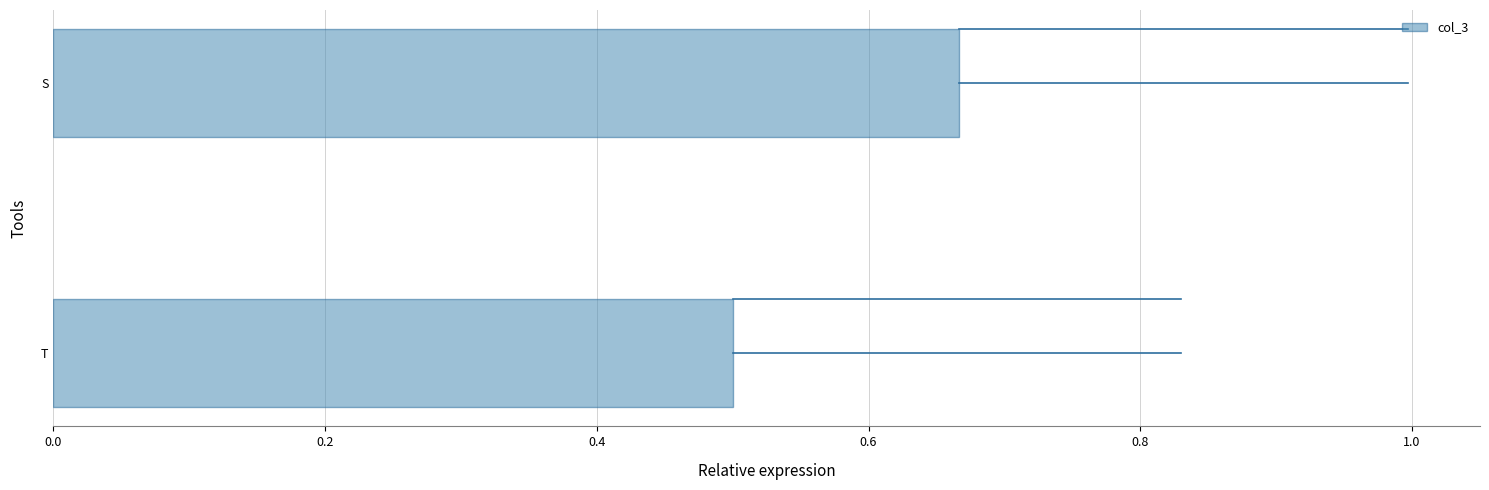

Which category has the highest value across all series?

S